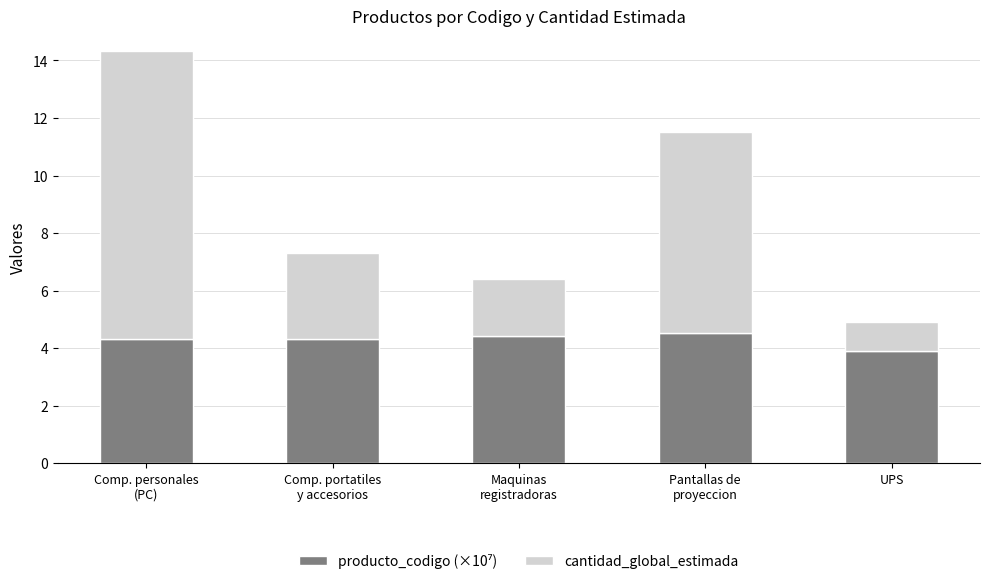

What is the total value across all series at UPS?

4.9